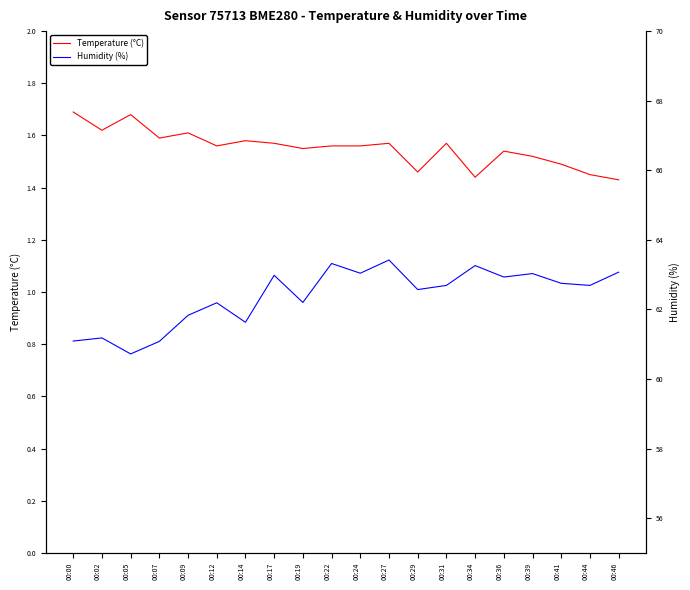

Reading left to right, transcribe all the data shown in this chart.

Temperature (°C): 00:00=1.7	00:02=1.6	00:05=1.7	00:07=1.6	00:09=1.6	00:12=1.6	00:14=1.6	00:17=1.6	00:19=1.6	00:22=1.6	00:24=1.6	00:27=1.6	00:29=1.5	00:31=1.6	00:34=1.4	00:36=1.5	00:39=1.5	00:41=1.5	00:44=1.4	00:46=1.4
Humidity (%): 00:00=61.1	00:02=61.2	00:05=60.7	00:07=61.1	00:09=61.8	00:12=62.2	00:14=61.6	00:17=63.0	00:19=62.2	00:22=63.3	00:24=63.0	00:27=63.4	00:29=62.6	00:31=62.7	00:34=63.3	00:36=62.9	00:39=63.0	00:41=62.8	00:44=62.7	00:46=63.1